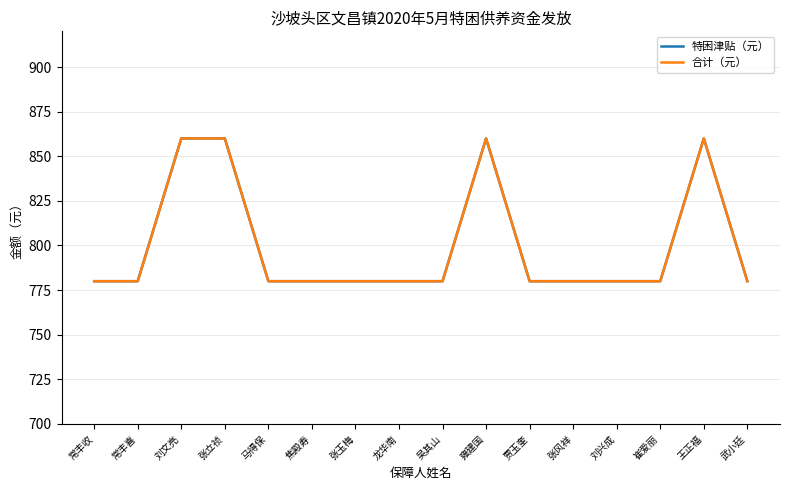

At which label is 特困津贴（元） closest to 820?

常丰收